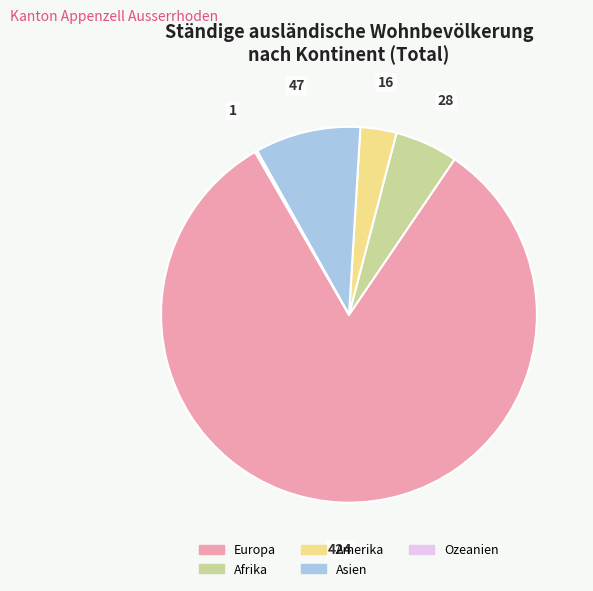

Which has a higher value, Europa or Amerika?

Europa